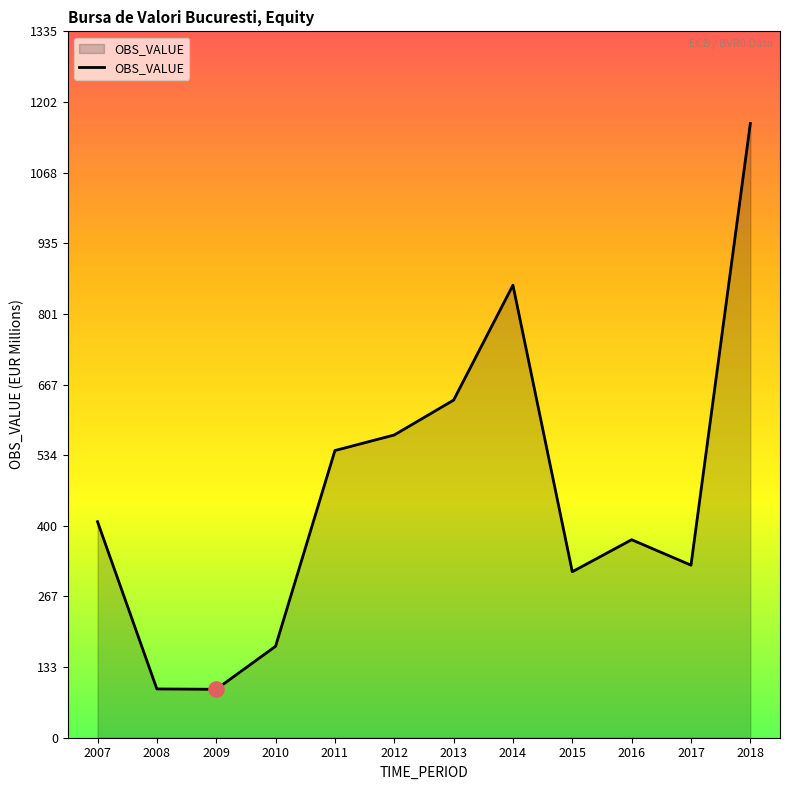

Approximately how many times larger is the value at 2010 compared to 2009?

1.9